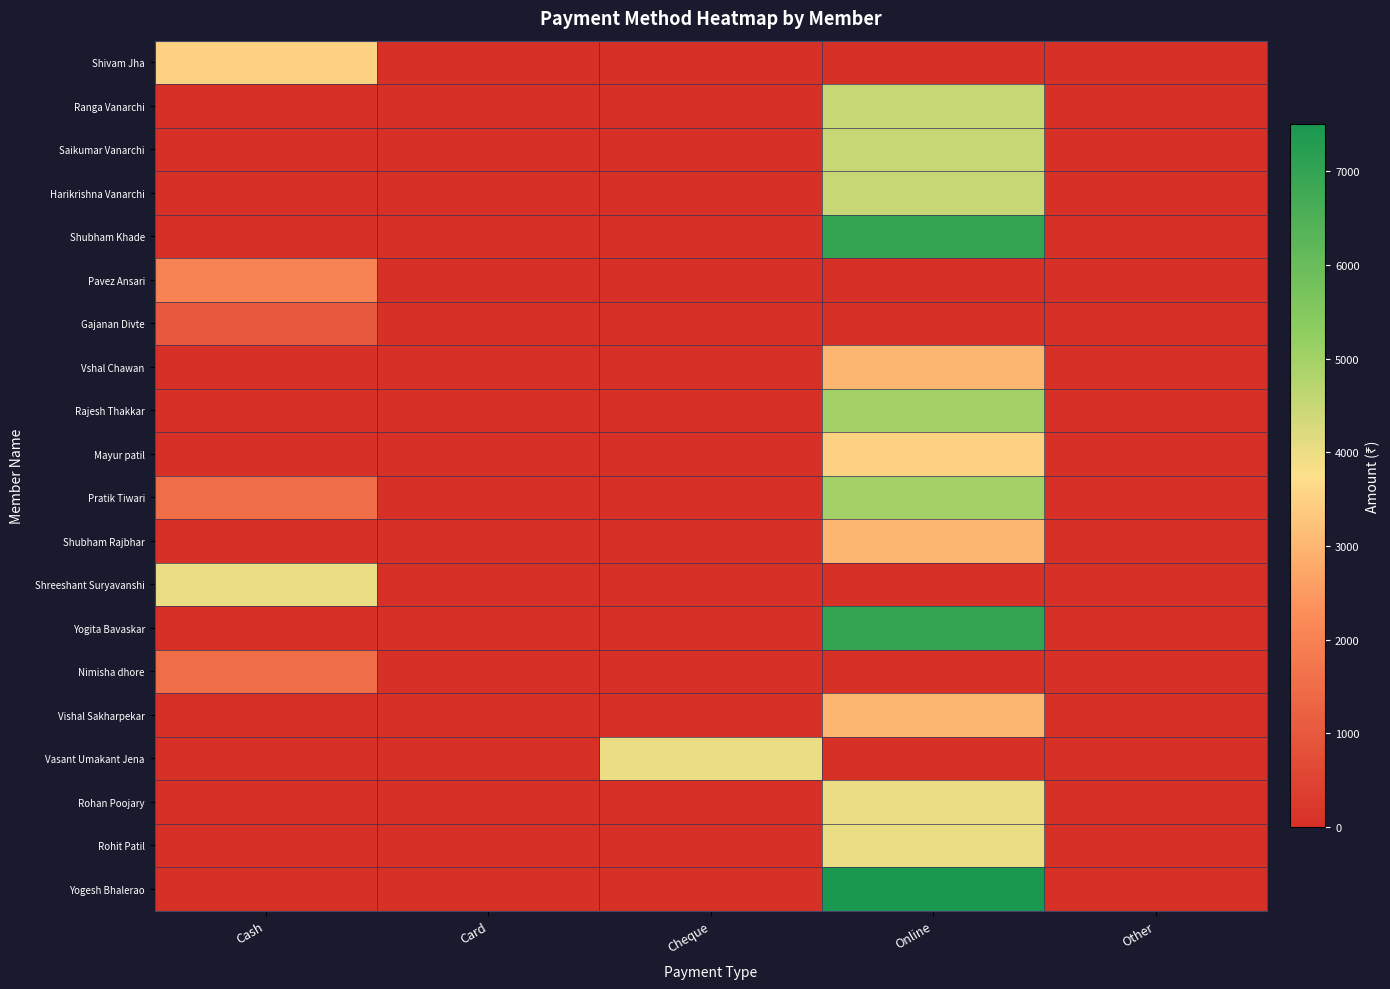

At Card, list the series in order from smallest to largest.

Shivam Jha, Ranga Vanarchi, Saikumar Vanarchi, Harikrishna Vanarchi, Shubham Khade, Pavez Ansari, Gajanan Divte, Vshal Chawan, Rajesh Thakkar, Mayur patil, Pratik Tiwari, Shubham Rajbhar, Shreeshant Suryavanshi, Yogita Bavaskar, Nimisha dhore, Vishal Sakharpekar, Vasant Umakant Jena, Rohan Poojary, Rohit Patil, Yogesh Bhalerao